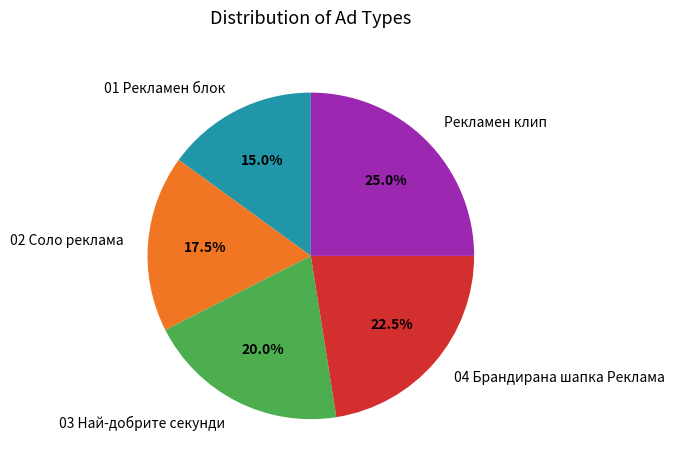

Approximately how many times larger is the value at 04 Брандирана шапка Реклама compared to 03 Най-добрите секунди?

1.1